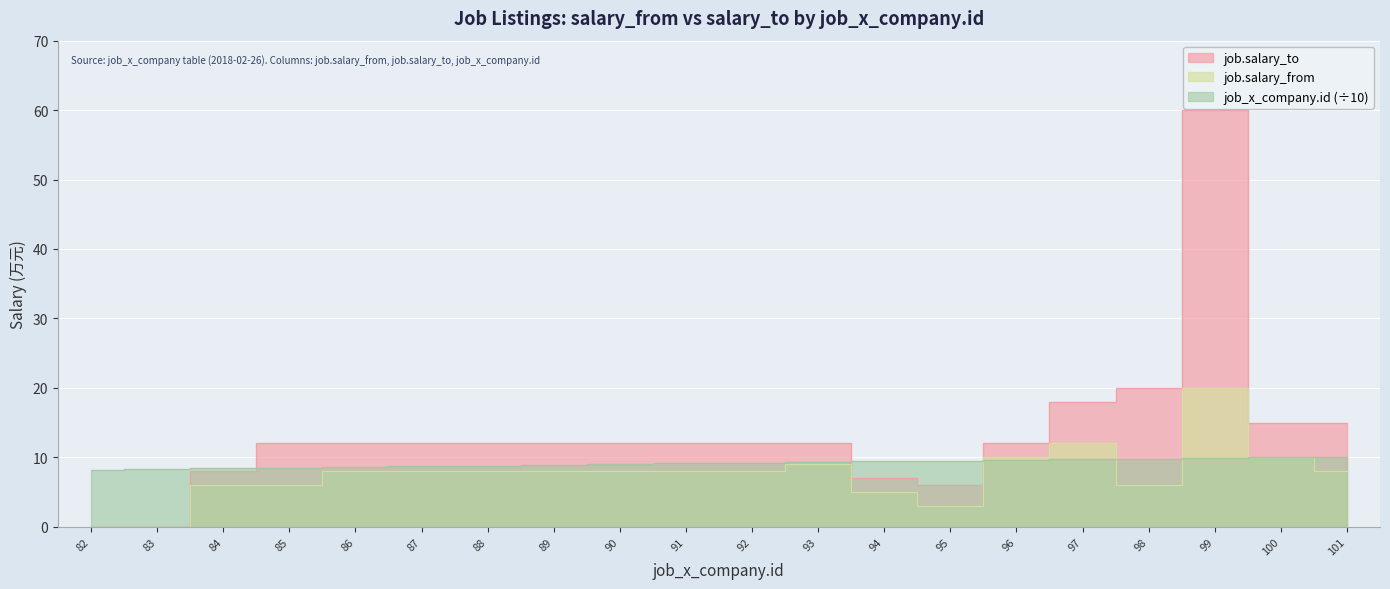

What is the approximate value of job.salary_from at 85?

6.0